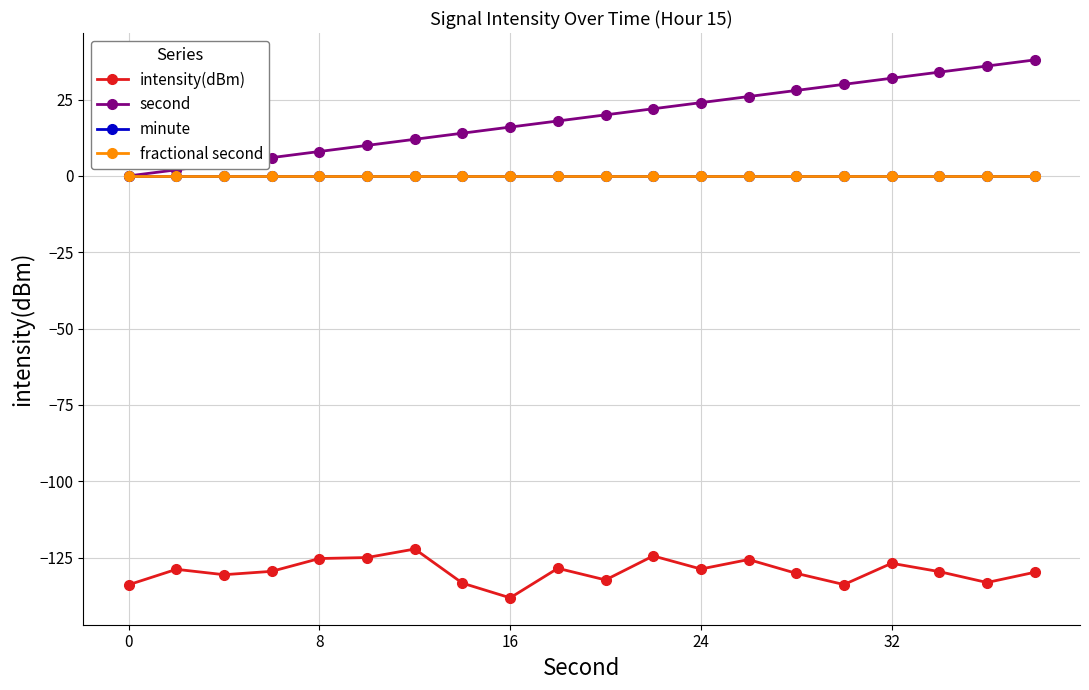

True or false: minute and fractional second intersect in this chart.

False